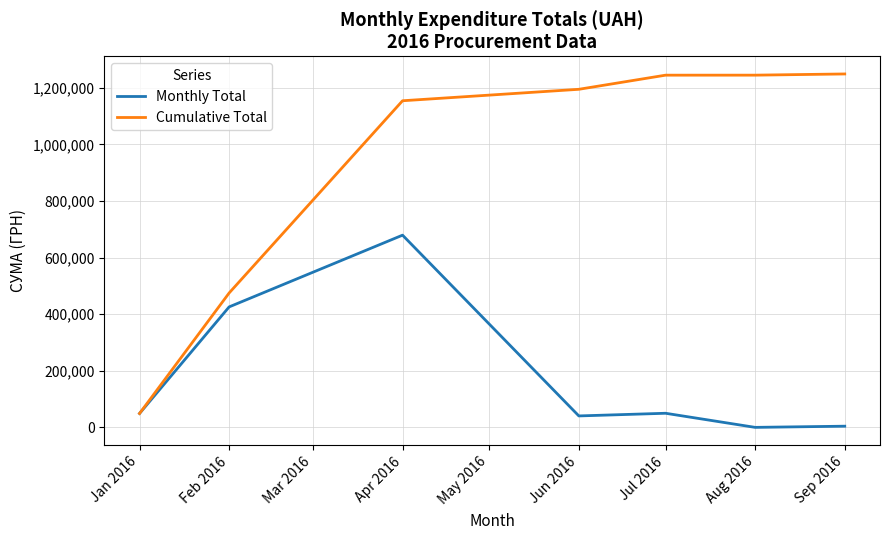

Which series has the largest range (max minus min)?

Cumulative Total